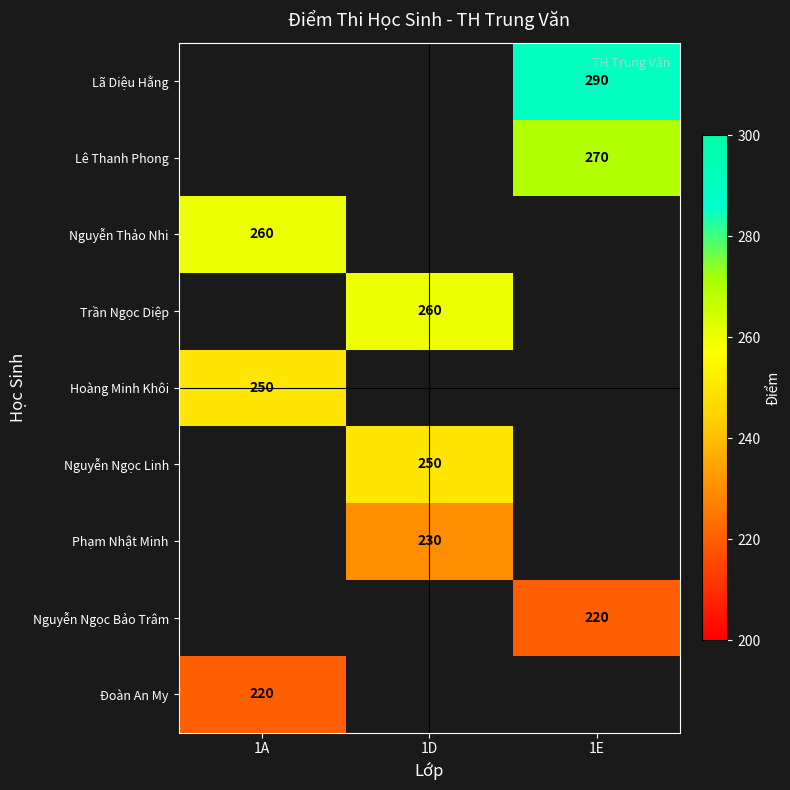

True or false: Hoàng Minh Khôi has a value of 250 at 1A.

True